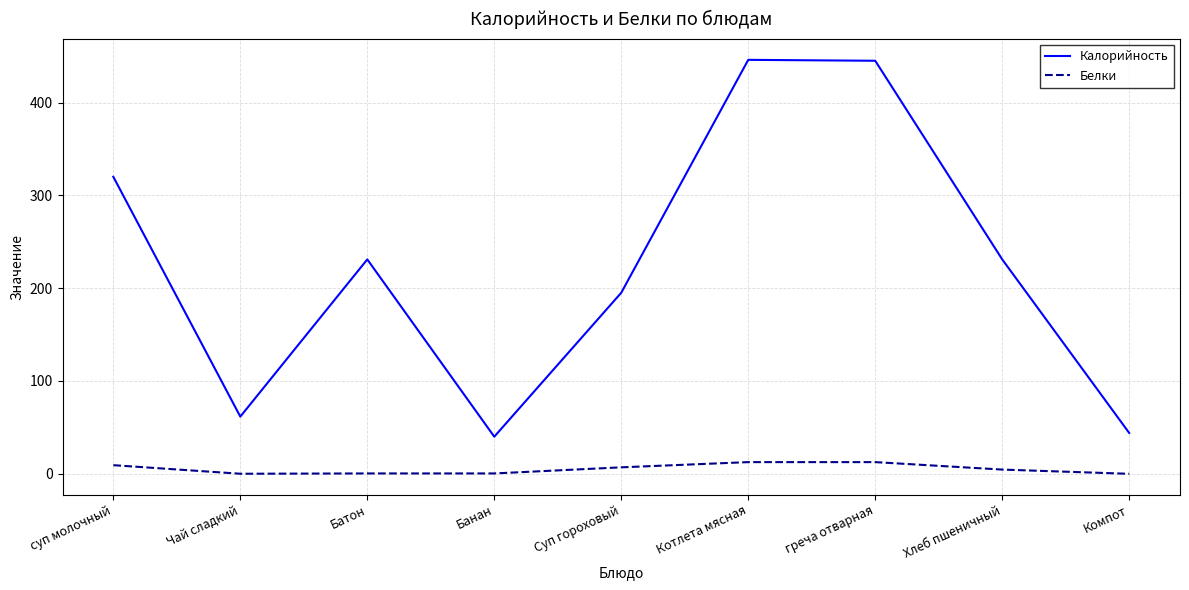

What is the greatest value displayed?

446.0